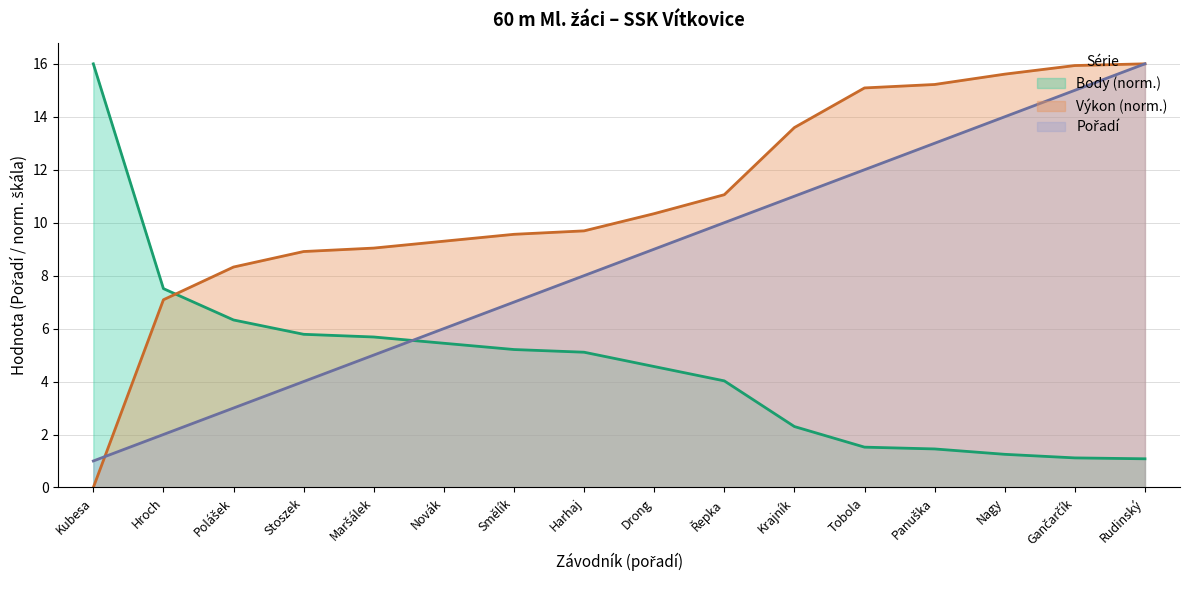

What is the spread (max minus min) of values at Tobola?

13.6